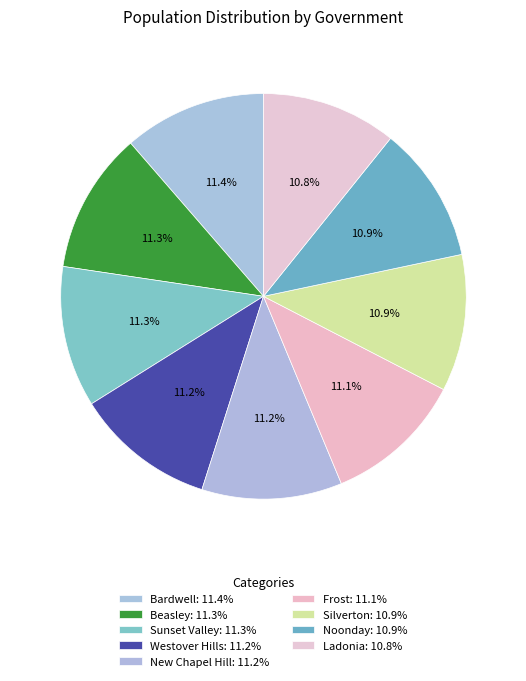

What is the smallest slice in the pie chart?

Ladonia